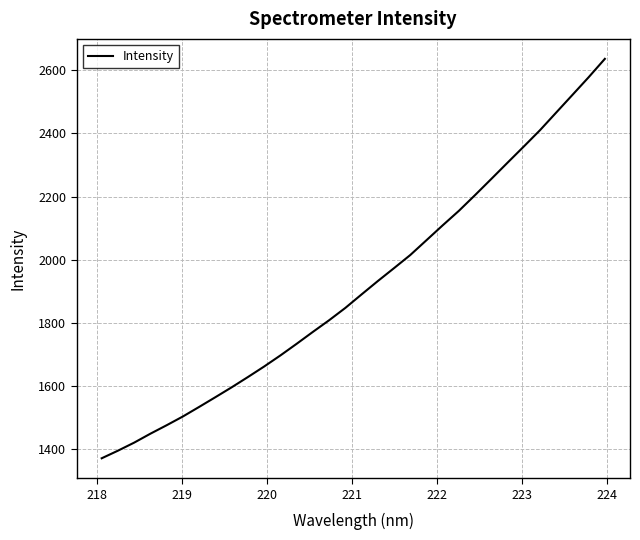

What is the smallest value displayed?

1369.3